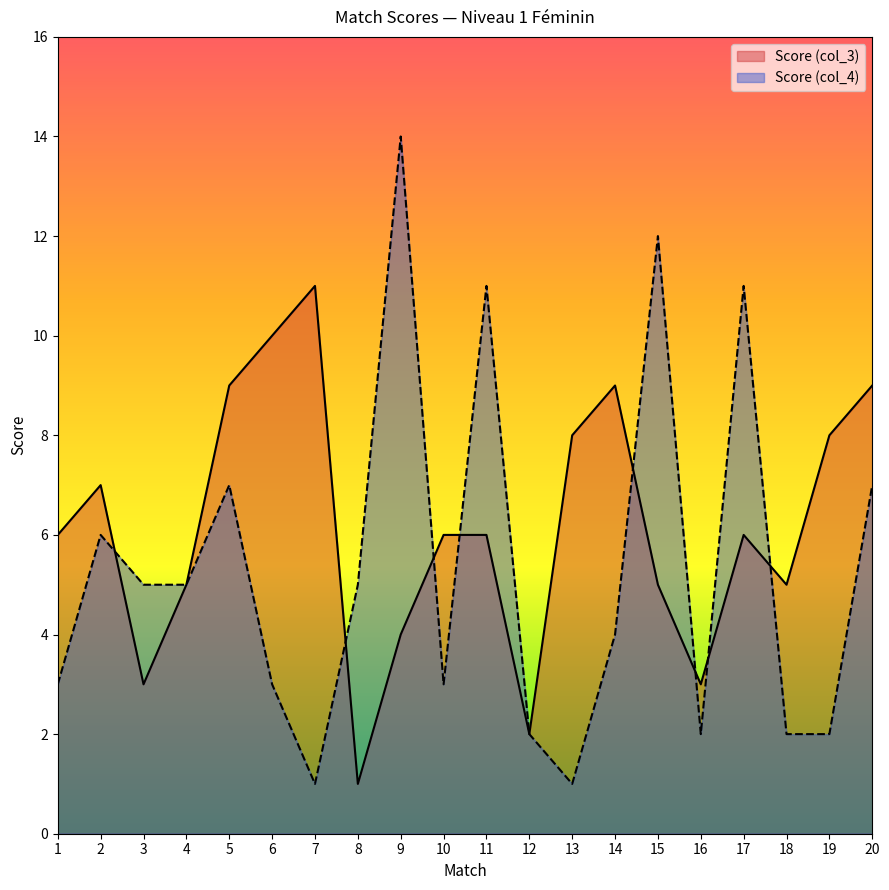

Is it true that Score (col_3) equals 9 at 5?

True